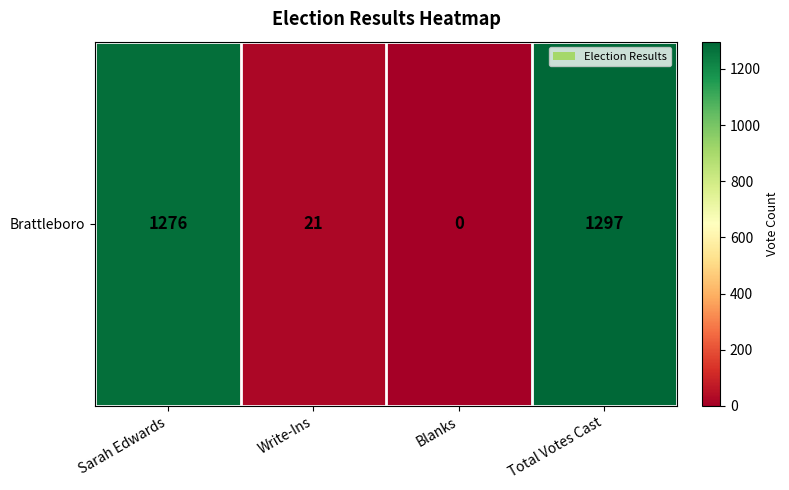

How many data points are above 1276?

1